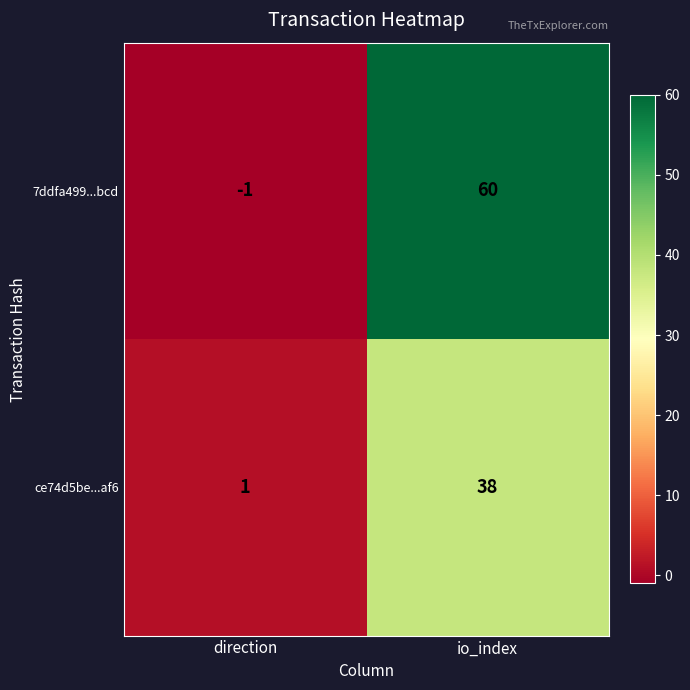

True or false: ce74d5be...af6 has a value of 1 at direction.

True